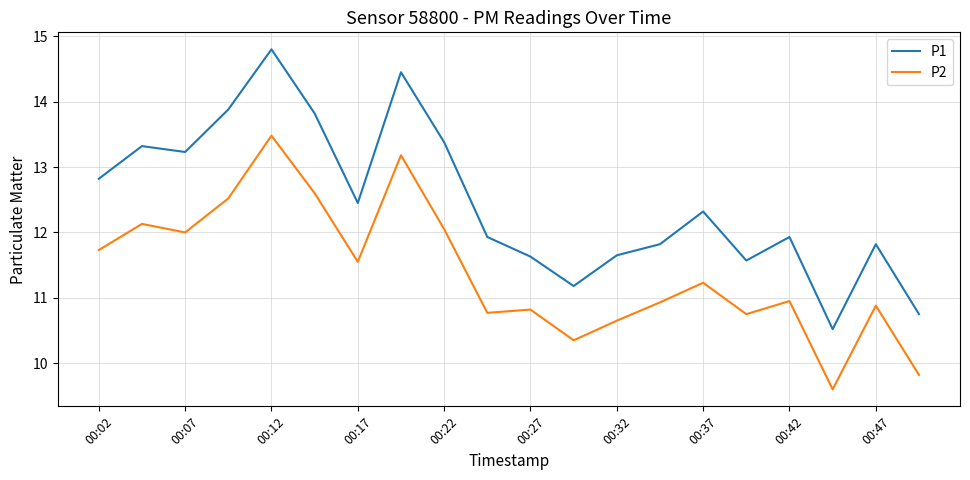

True or false: P2 and P1 cross at least once.

False